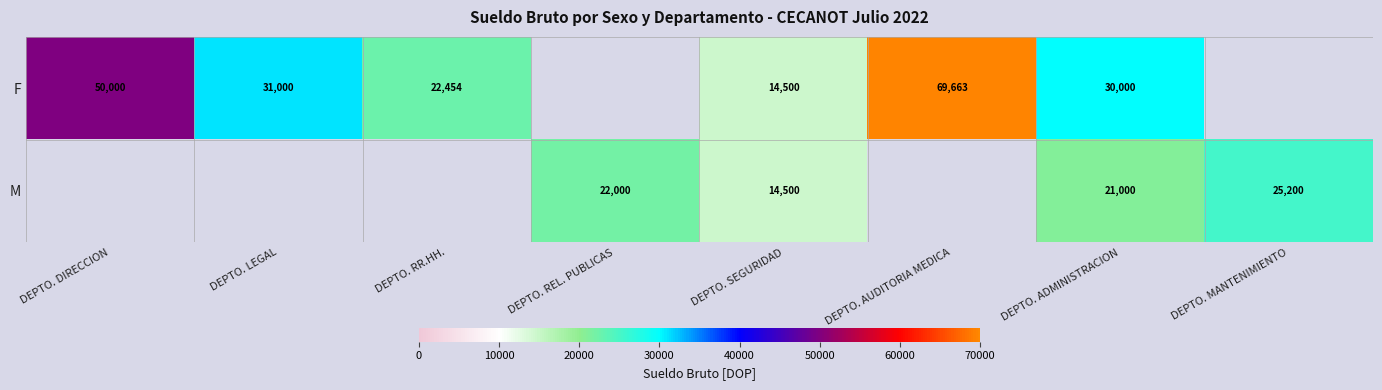

Is it true that F equals 13510 at DEPTO. RR.HH.?

False